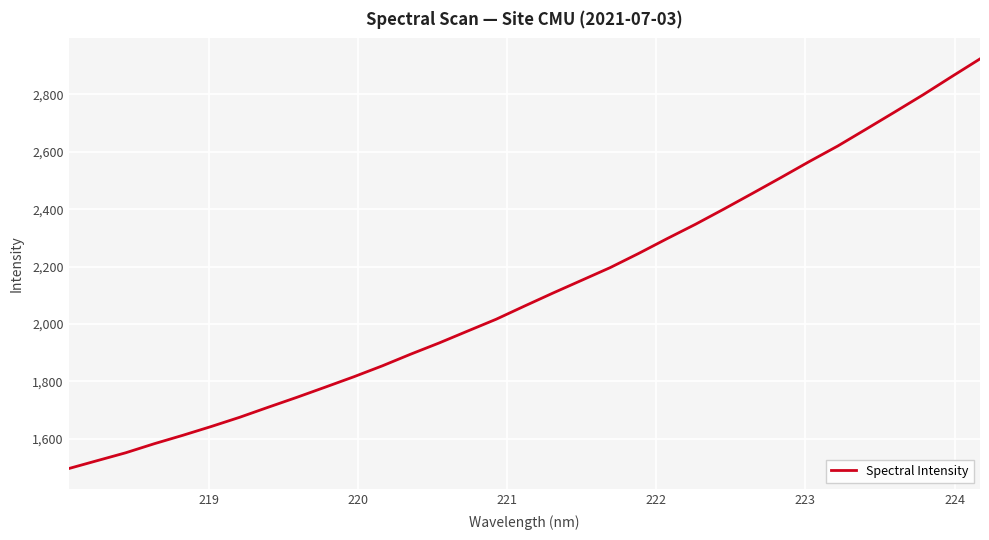

What is the smallest value displayed?

1495.8